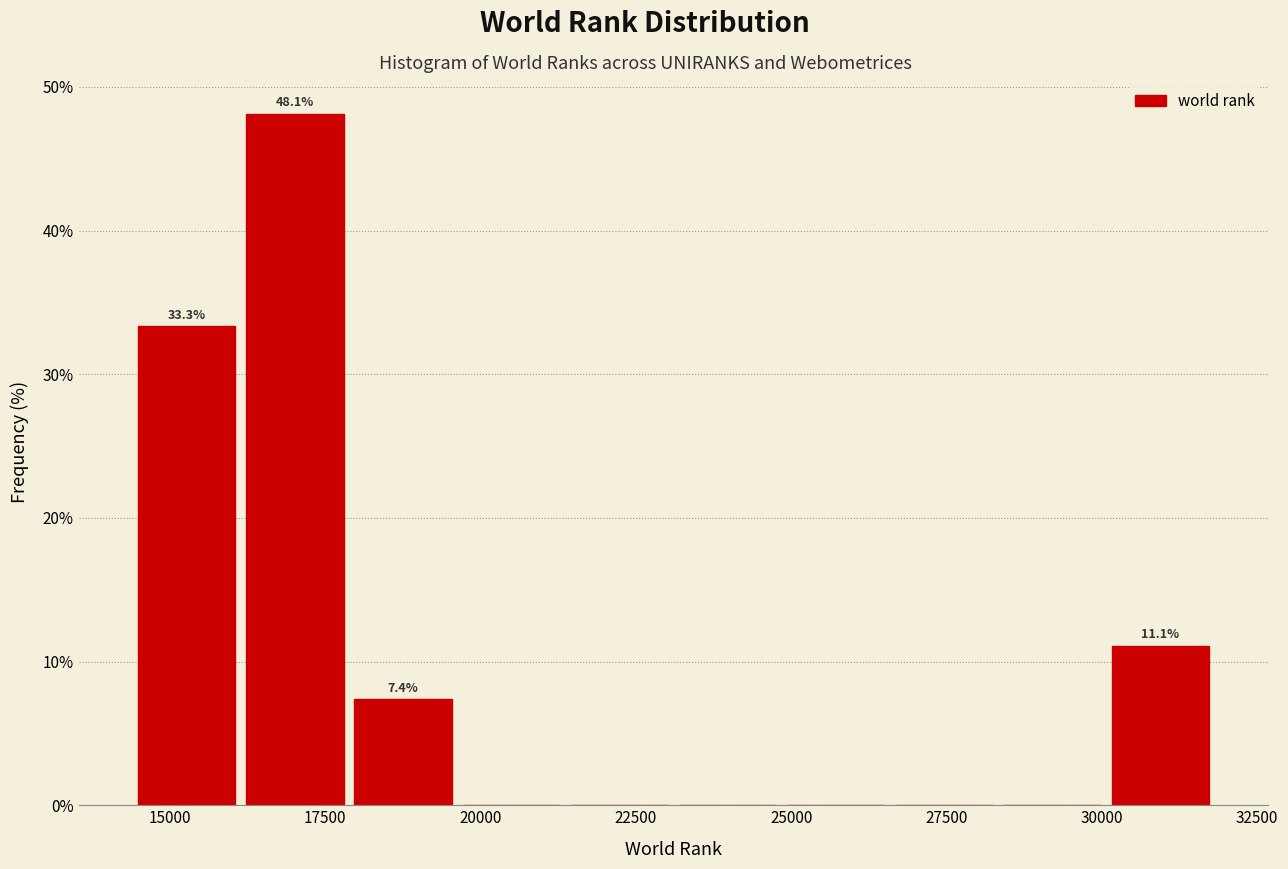

Read against the x-axis, roughly where is the centre of the tallest bar?

17000